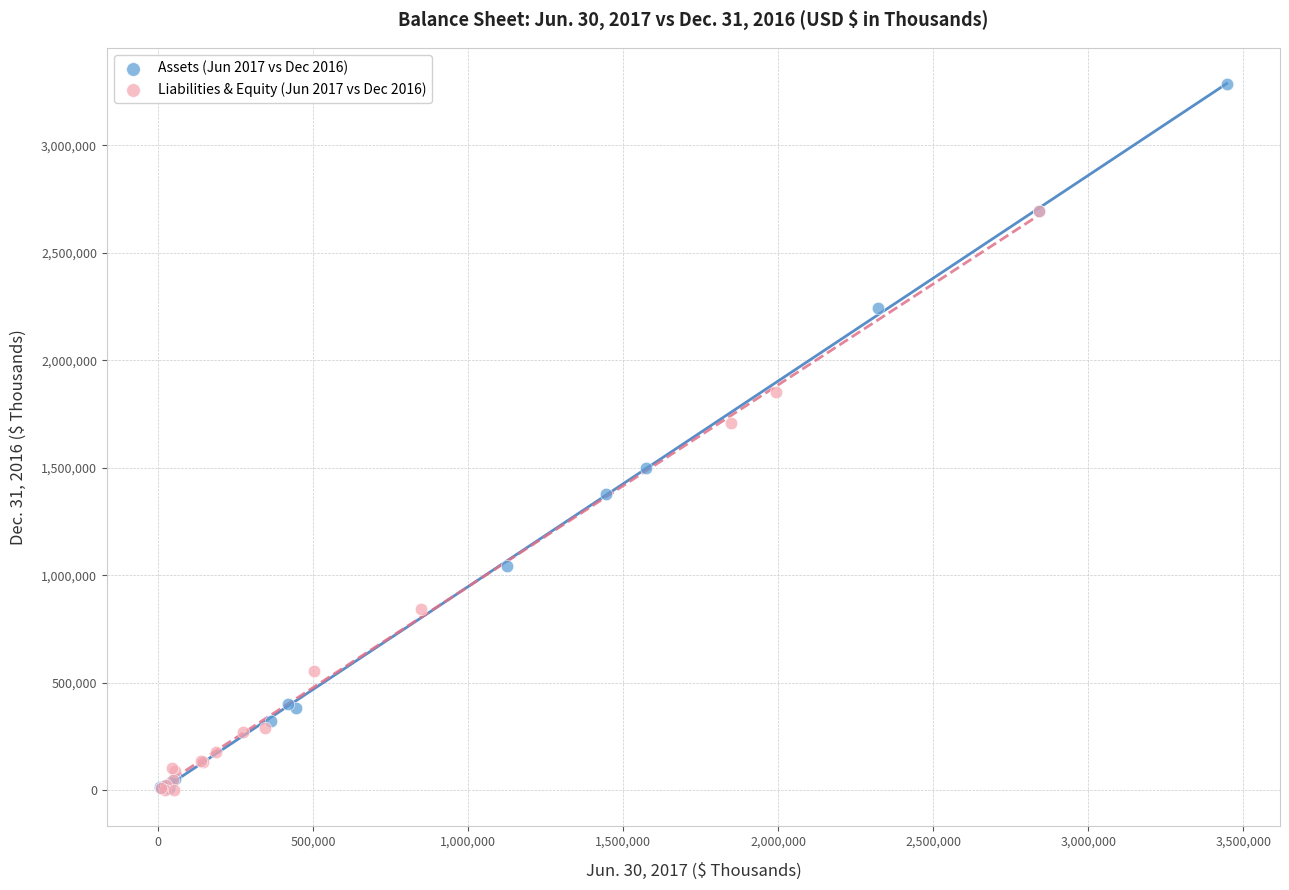

Which series has the largest Y range (max minus min)?

Assets (Jun 2017 vs Dec 2016)